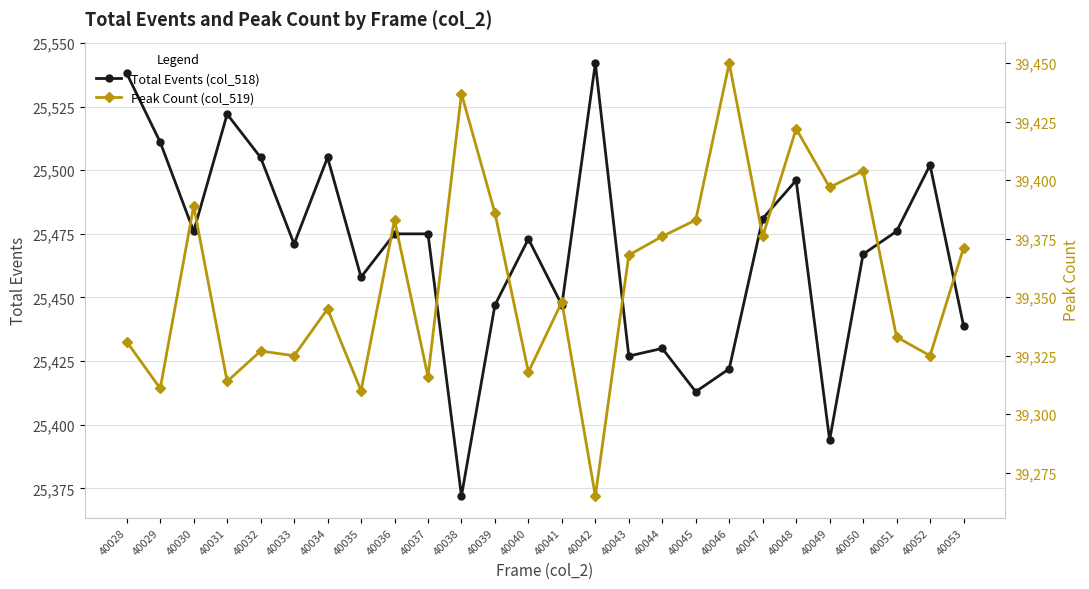

In Total Events (col_518), how many points are higher than both neighbors (excluding endpoints)?

7